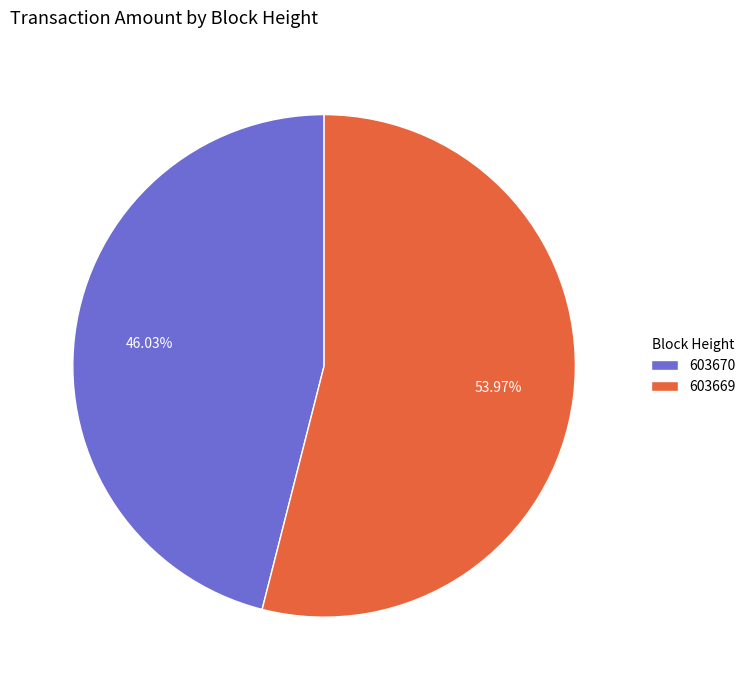

Count the number of slices in the pie.

2